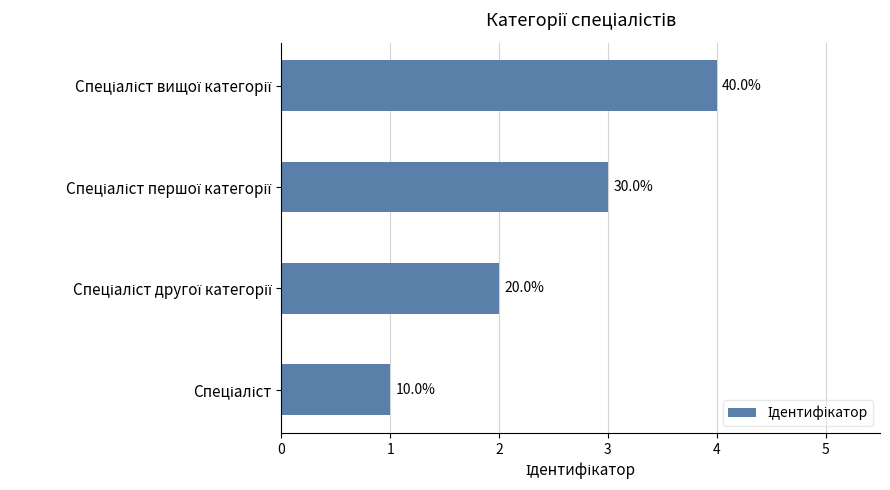

How many bars are there in total?

4